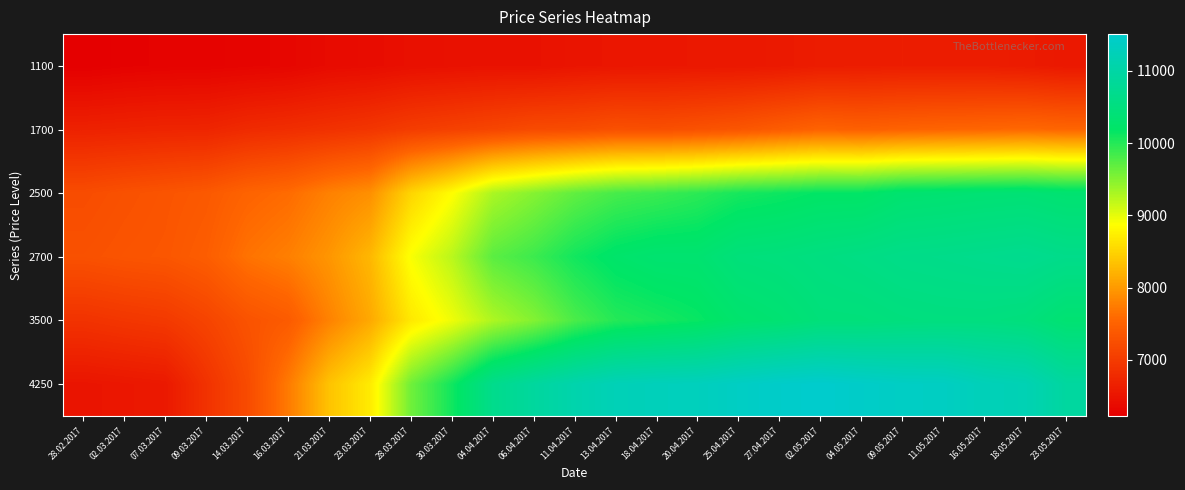

What is the difference between the highest and lowest values at 04.05.2017?

4843